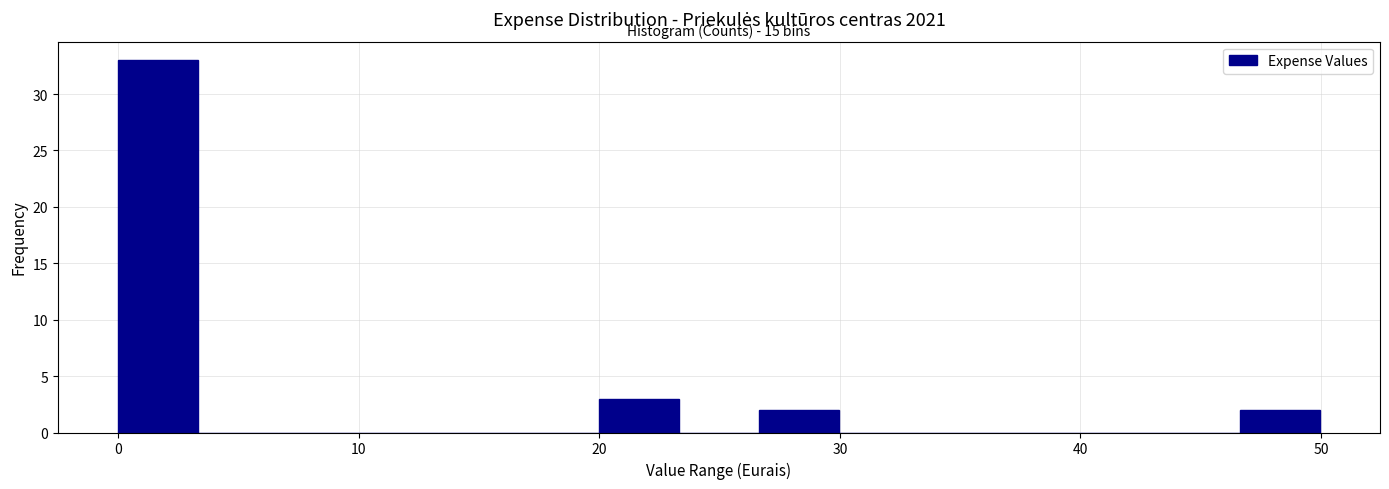

Around what value on the x-axis is the tallest bar? Give the approximate position of its centre, as read against the axis.

2